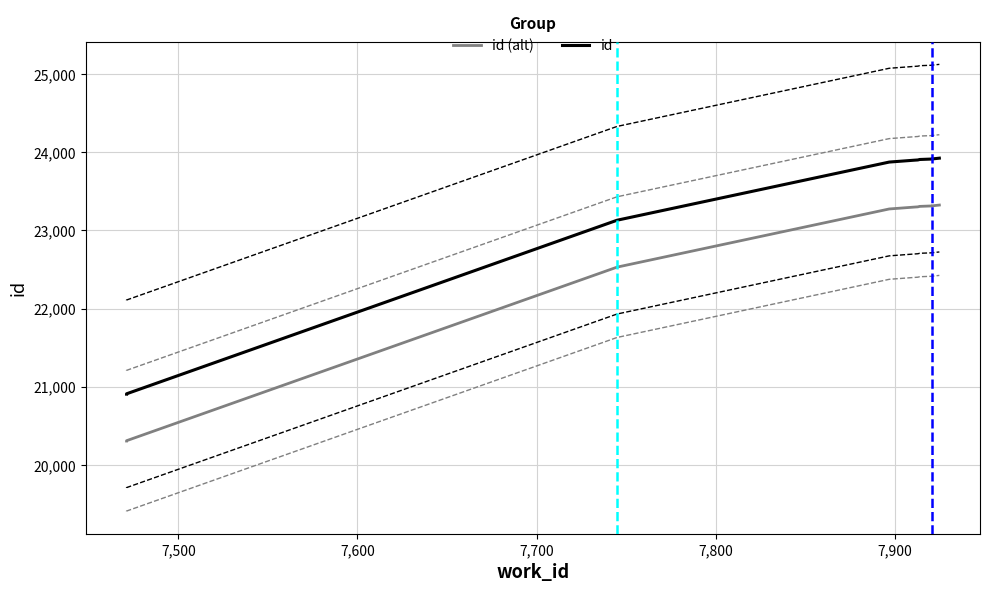

The value of id (alt) at 7,500 is 4074. True or false?

False